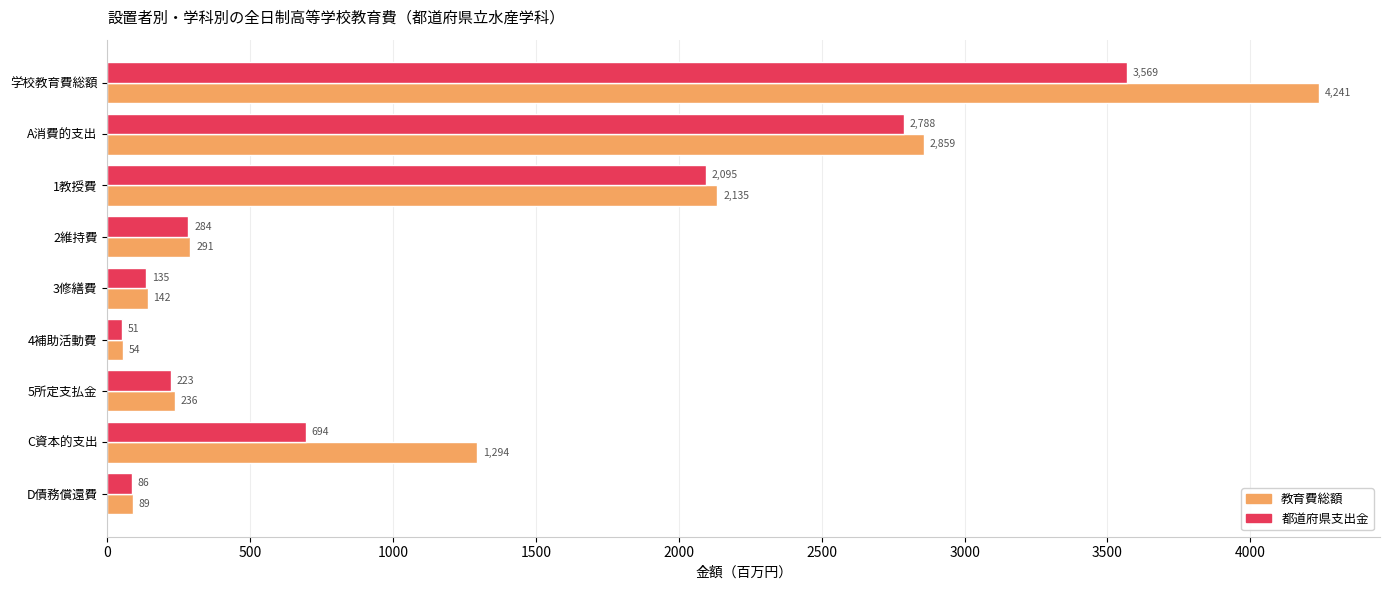

Which label corresponds to the smallest value in the chart?

4補助活動費